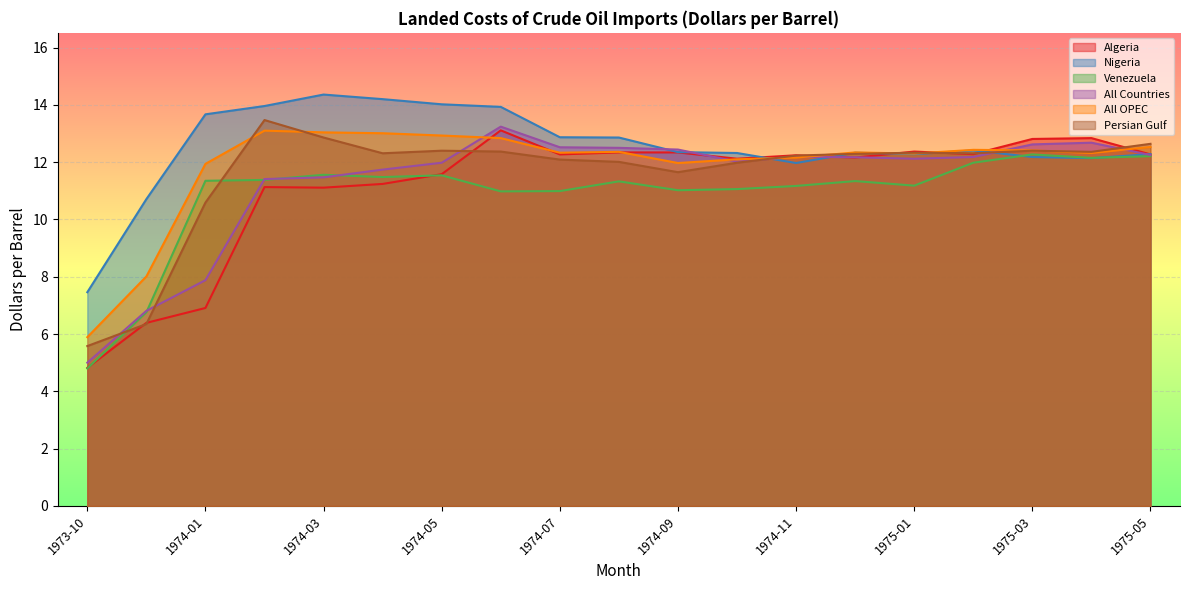

How many intersections are there between Nigeria and Algeria?

6